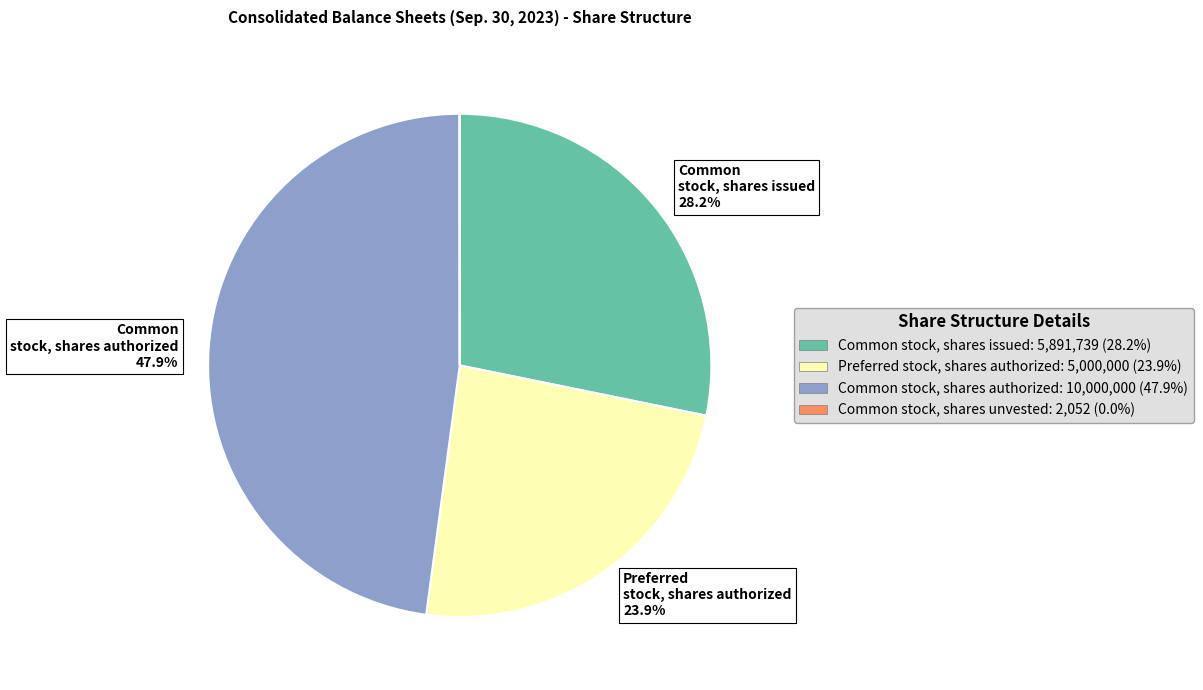

Is there any slice that represents more than half of the pie?

No